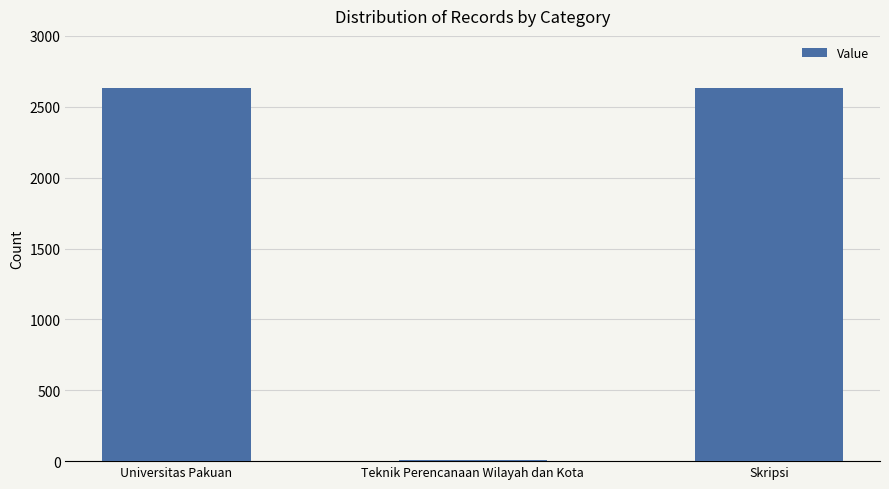

What value does the data have at Skripsi?

2634